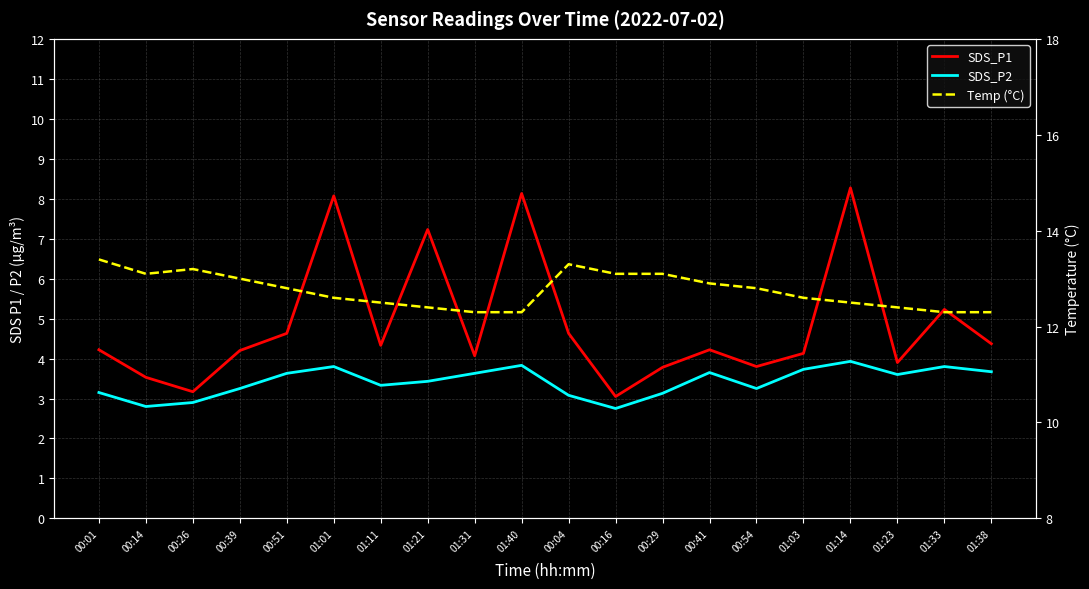

Is it true that Temp (°C) equals 22.4 at 00:04?

False